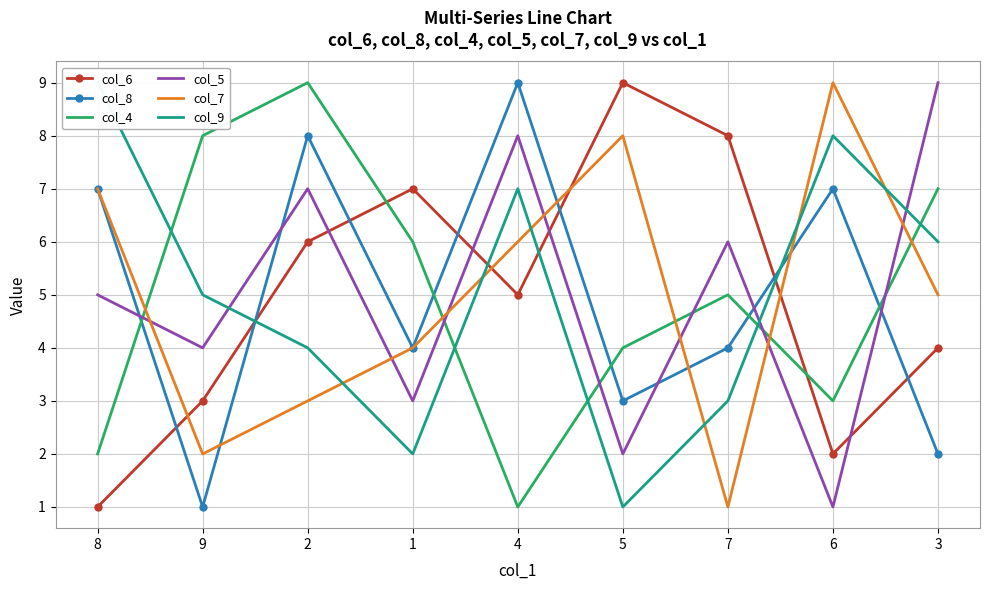

How many lines are shown in the chart?

6